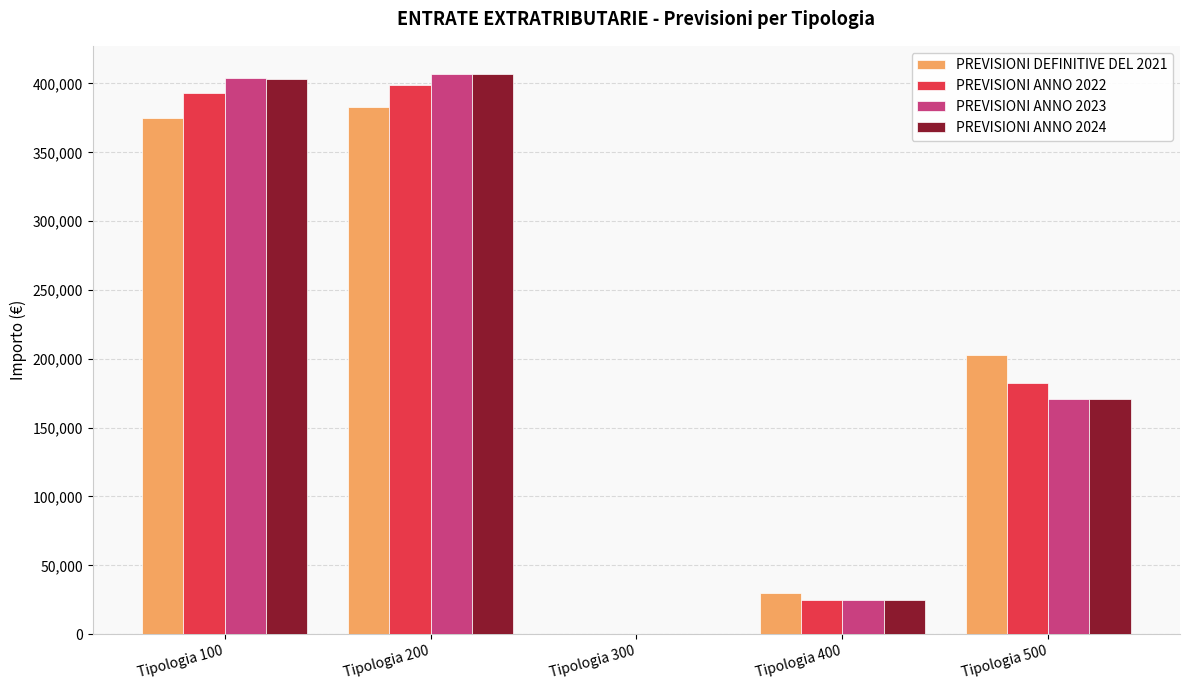

What is the greatest value displayed?

407000.0